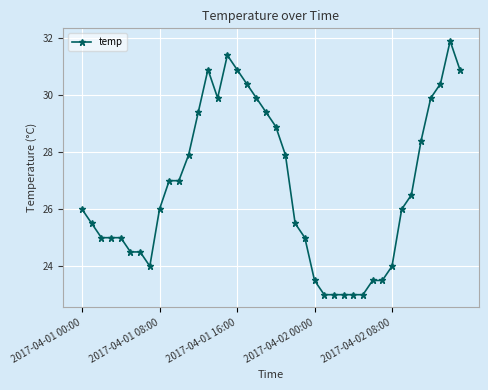

What is the maximum value shown in the chart?

31.9